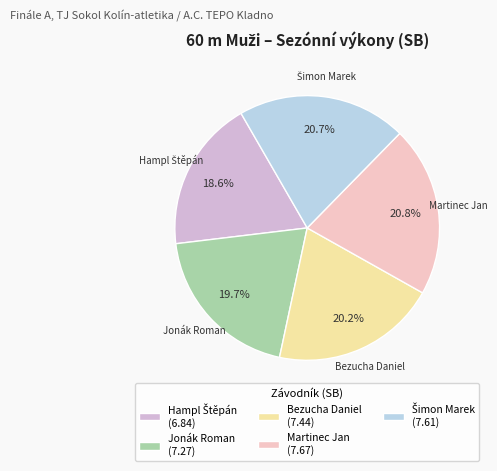

What percentage is the Bezucha Daniel slice, to the nearest percent?

20%